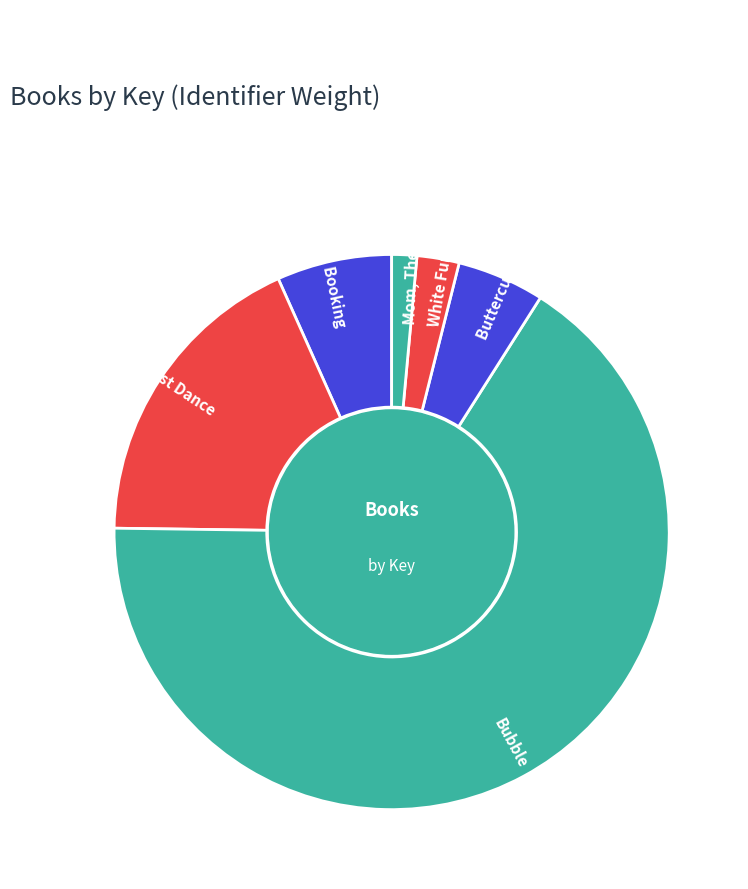

Which slice is the largest?

Bubble